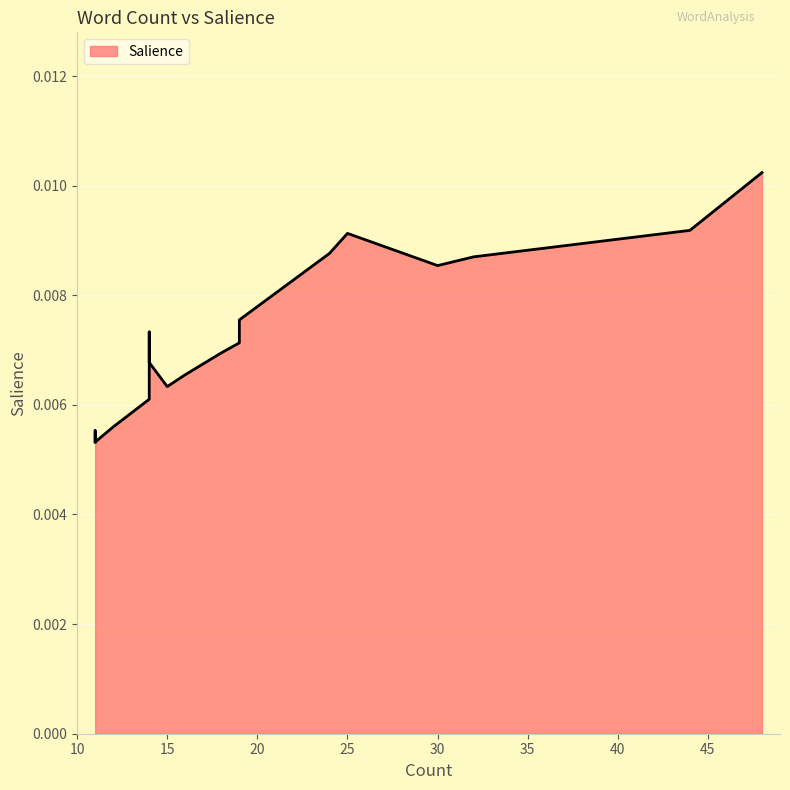

Which category has the highest value across all series?

48